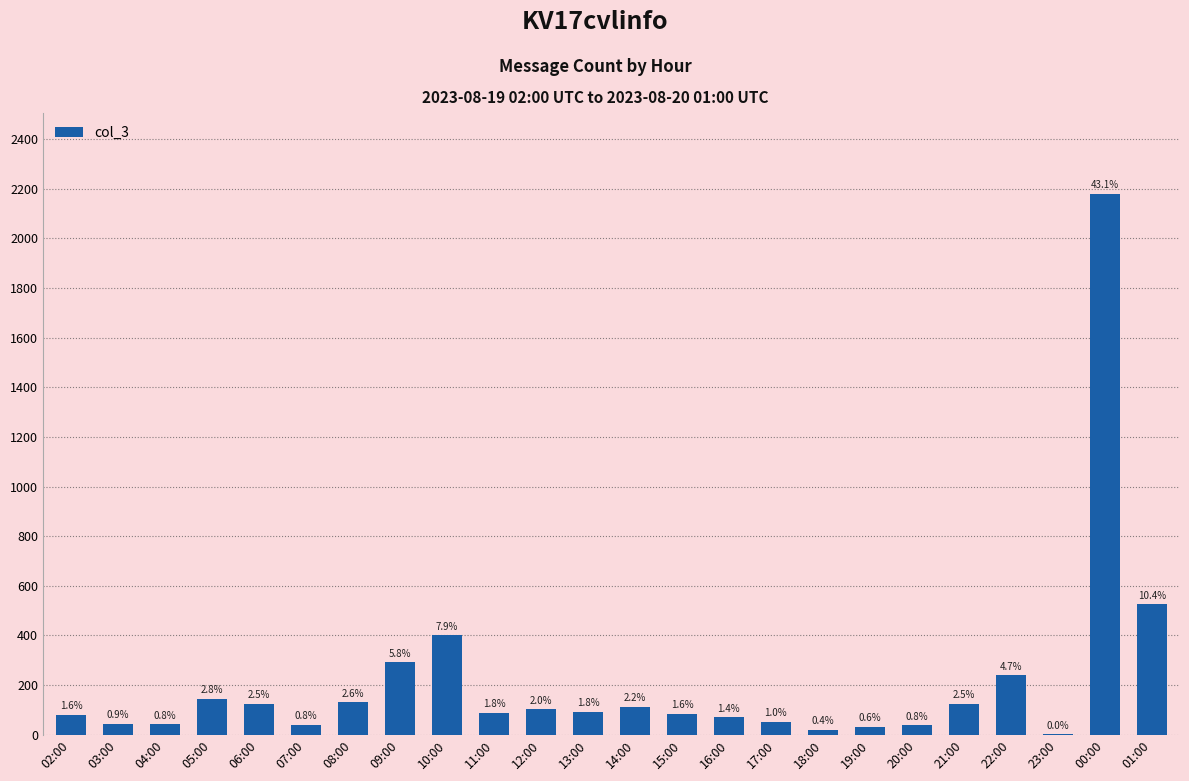

The chart shows a value of 22 at 03:00. True or false?

False